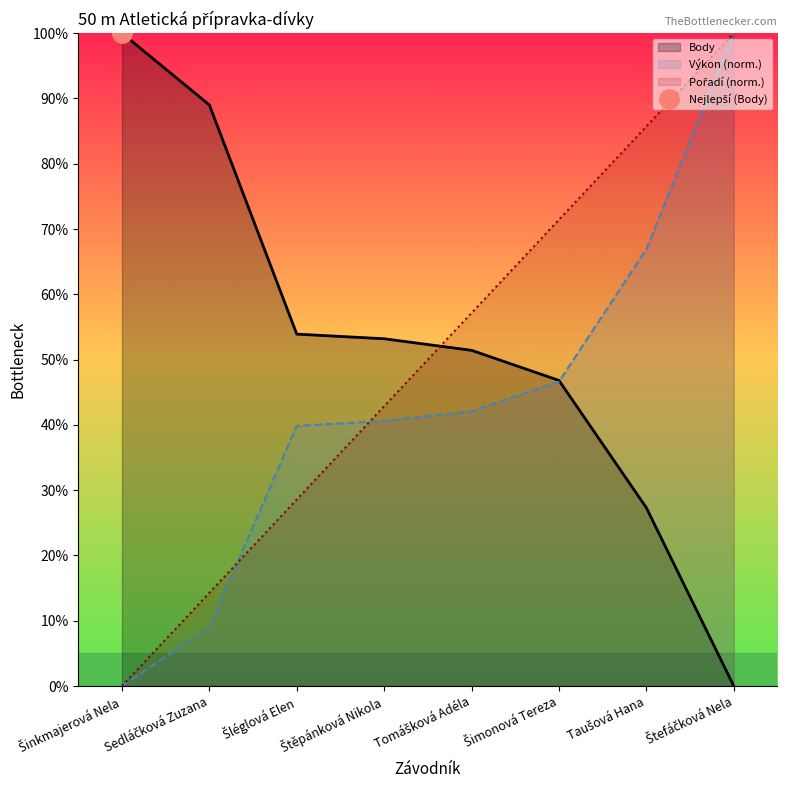

True or false: Výkon has more than 1 interior local peaks.

False